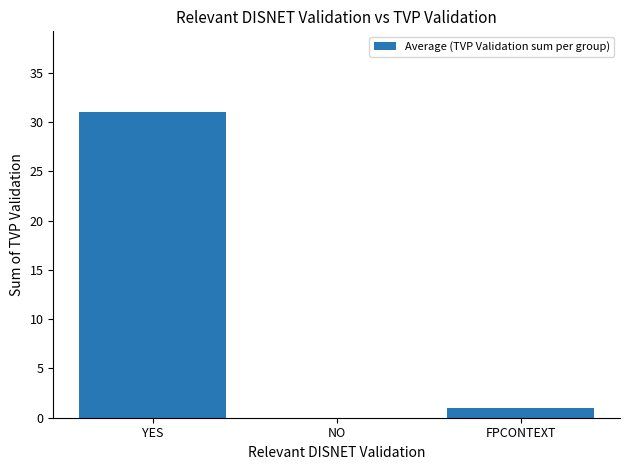

Which has a higher value, YES or FPCONTEXT?

YES